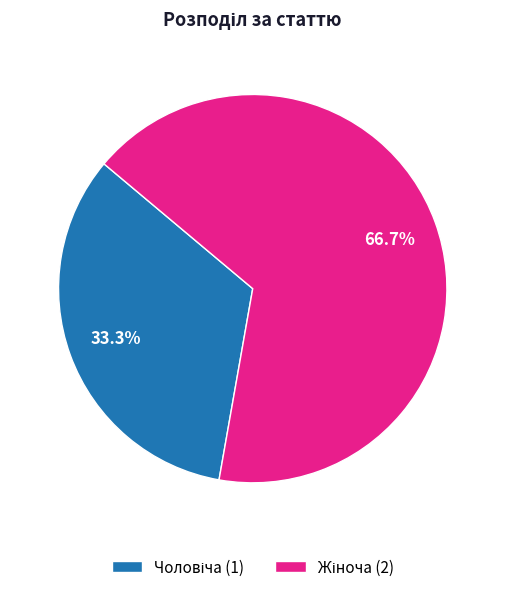

Is there a majority slice in this chart?

Yes